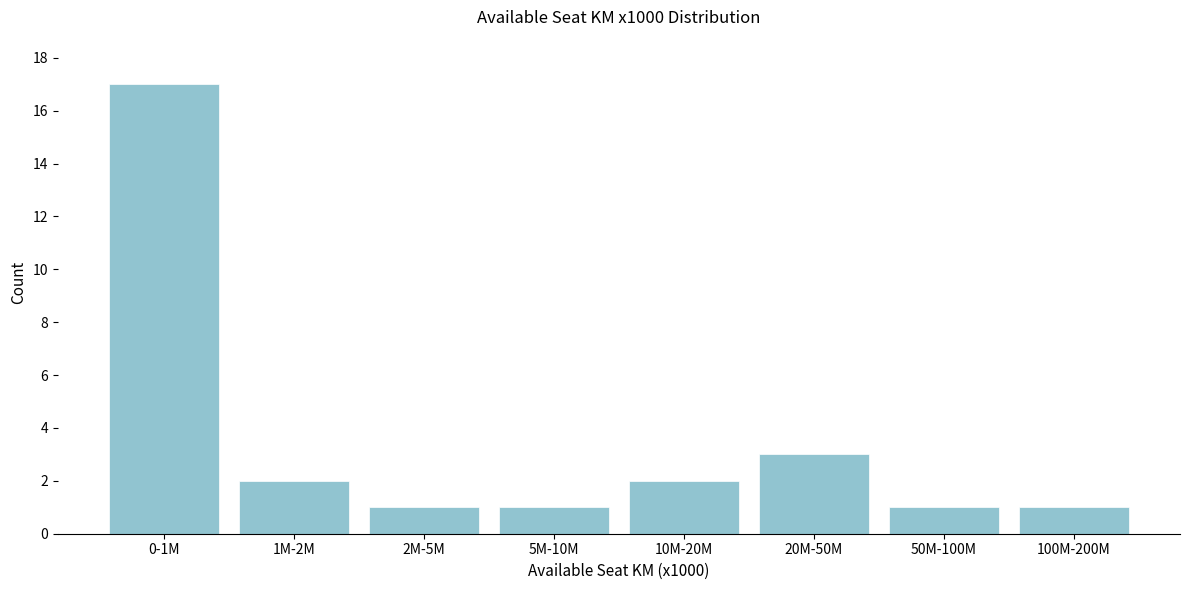

Reading left to right, extract all data points from this chart.

17	2	1	1	2	3	1	1